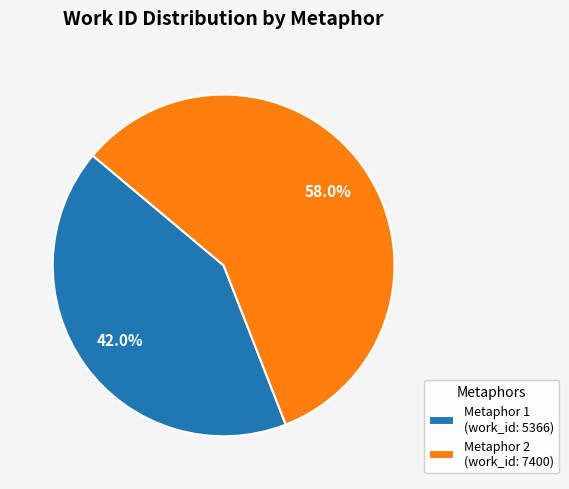

How much of the chart is everything except Metaphor 1 (work_id: 5366)?

58.0%